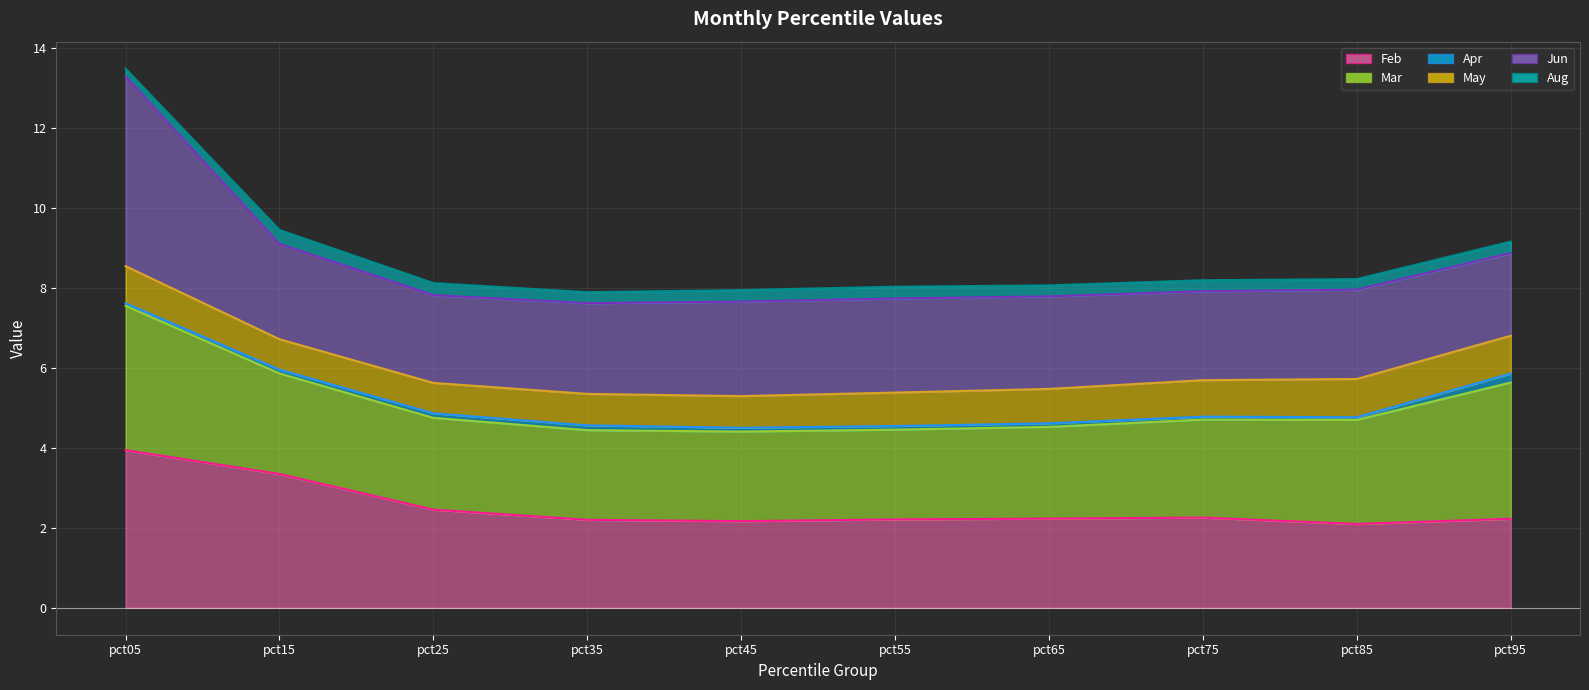

What is the value of the Apr line point at the 10th from the left?

5.9